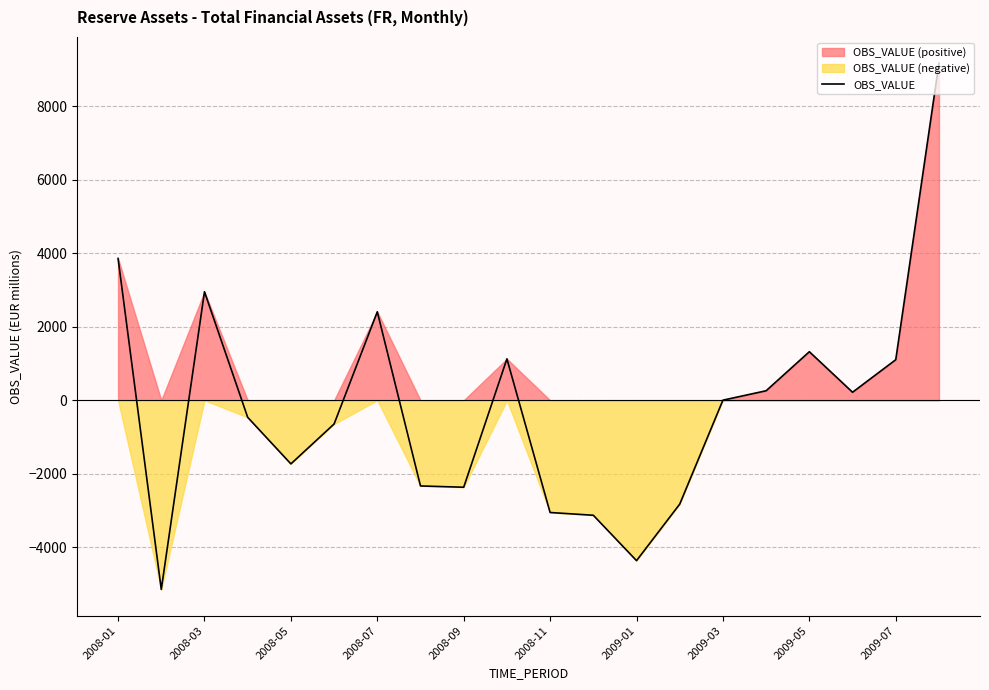

Where is OBS_VALUE nearest to the value 2010?

2008-07